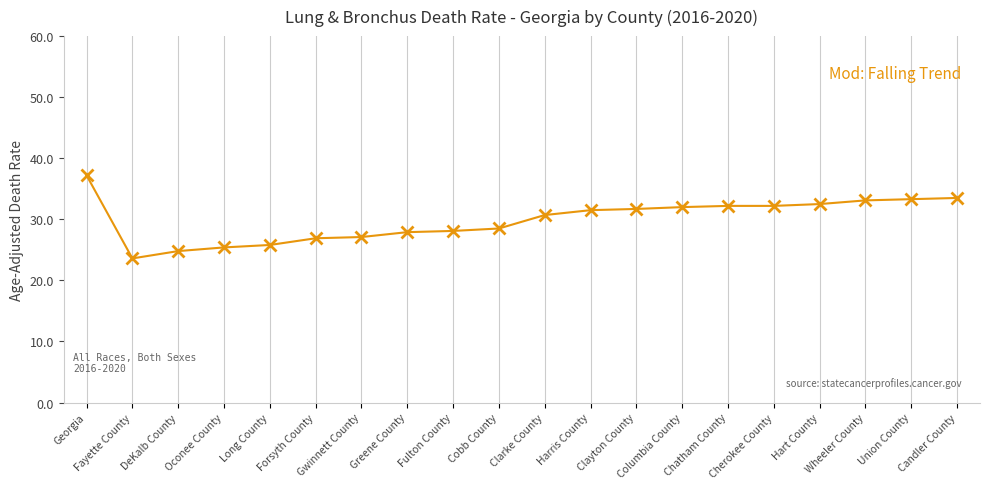

What is the average value?

29.9